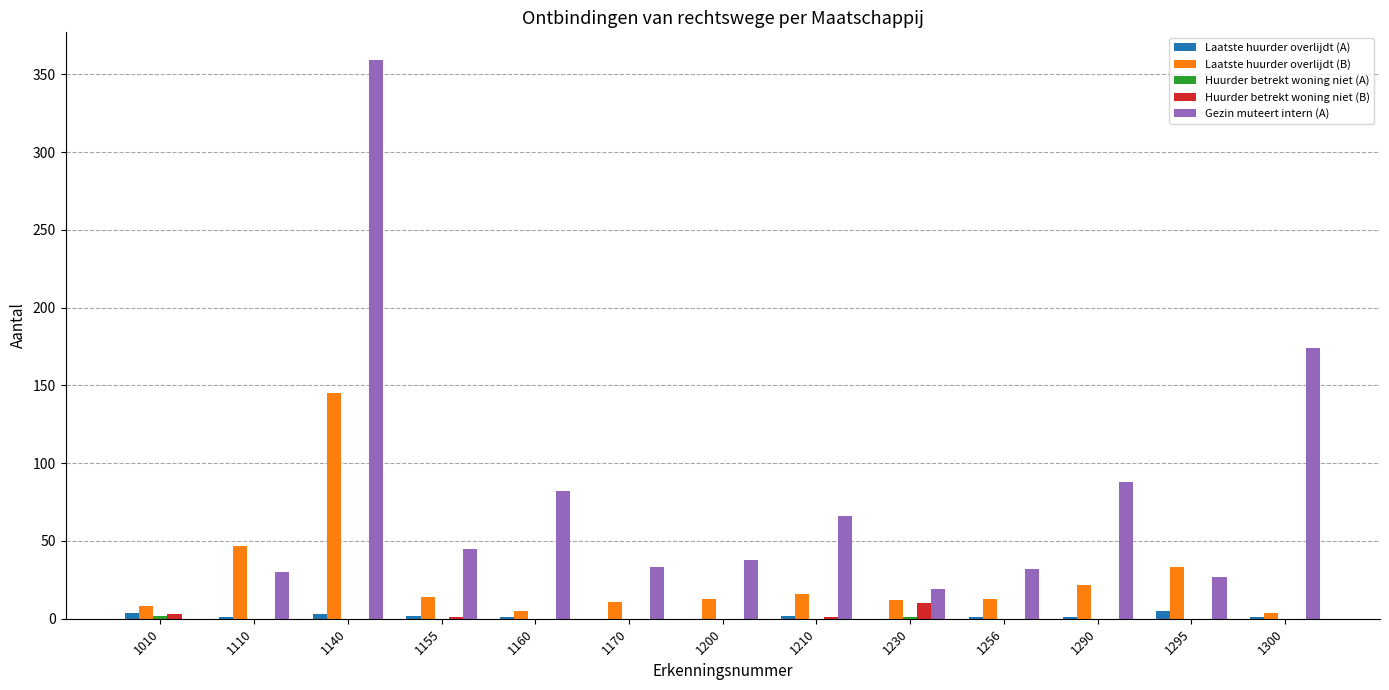

How many series are shown in this chart?

5